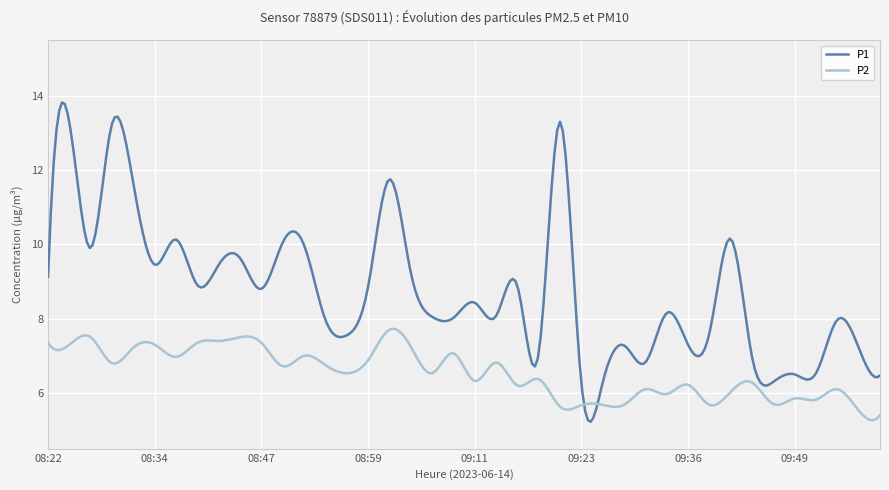

What is the minimum value shown in the chart?

5.2